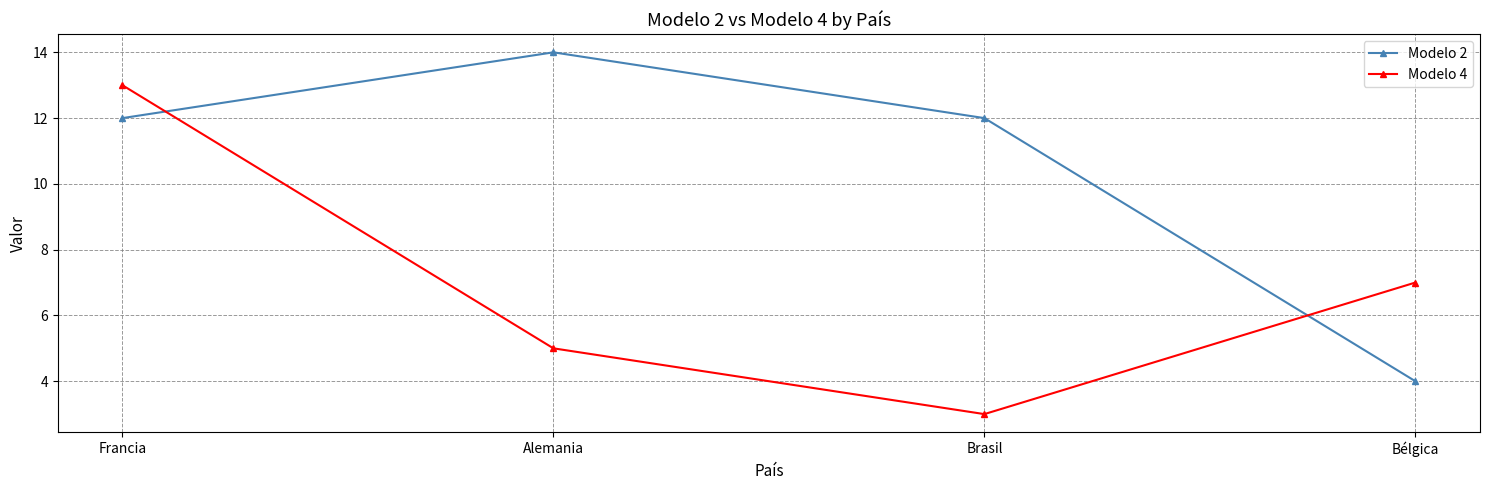

What is the difference between the maximum and minimum values in the Modelo 2 series?

10